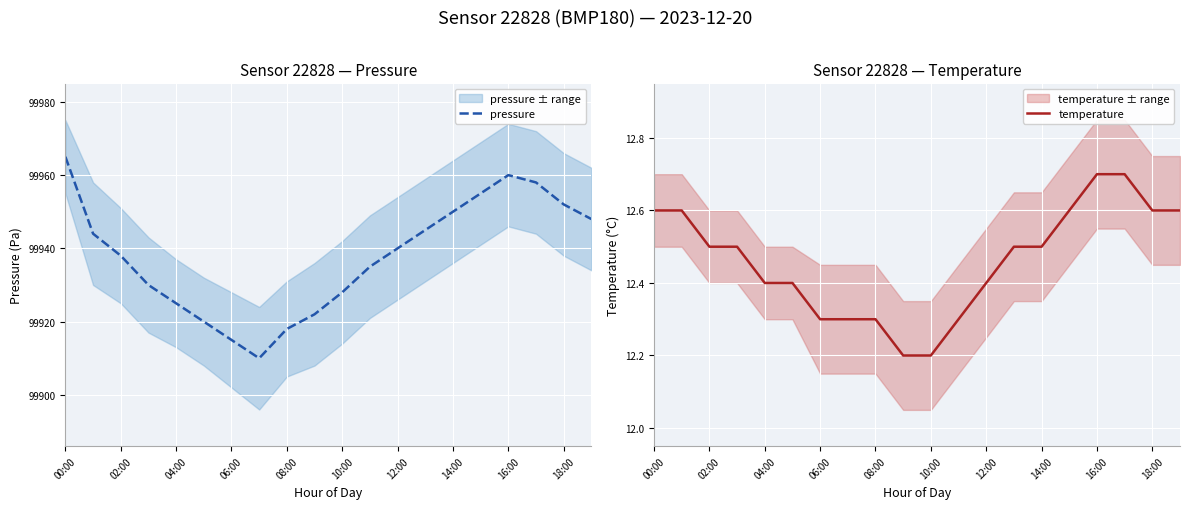

The pressure series shows 99938 at 02:00. True or false?

True